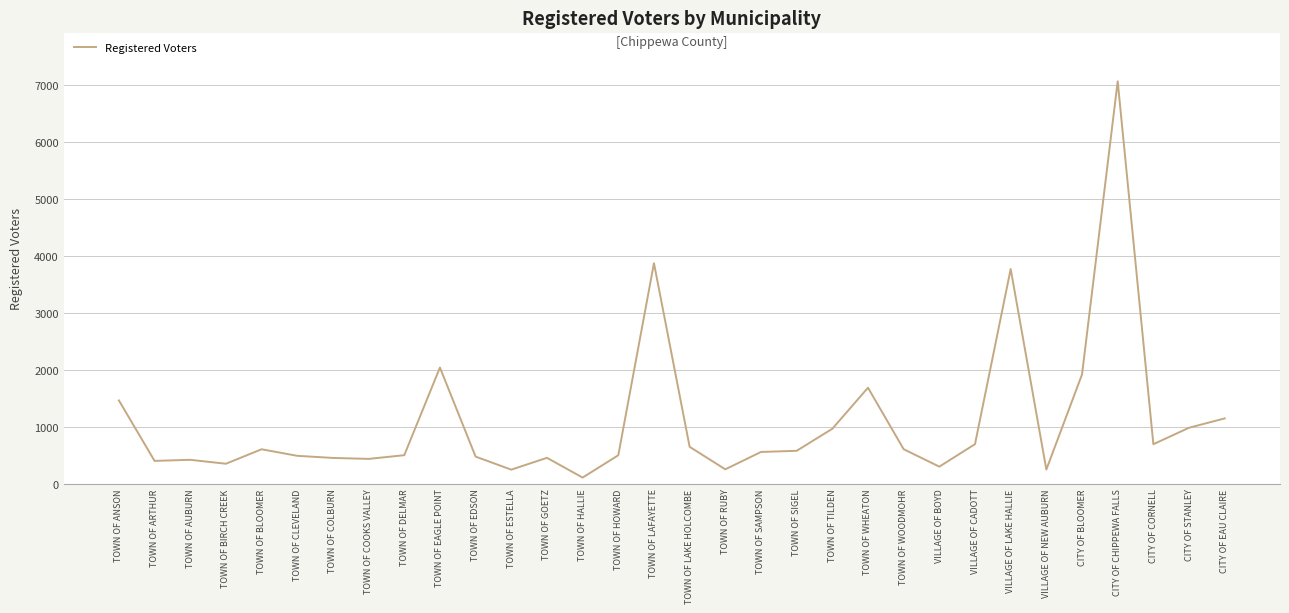

What is the ratio of the value at VILLAGE OF LAKE HALLIE to the value at VILLAGE OF BOYD?

12.4